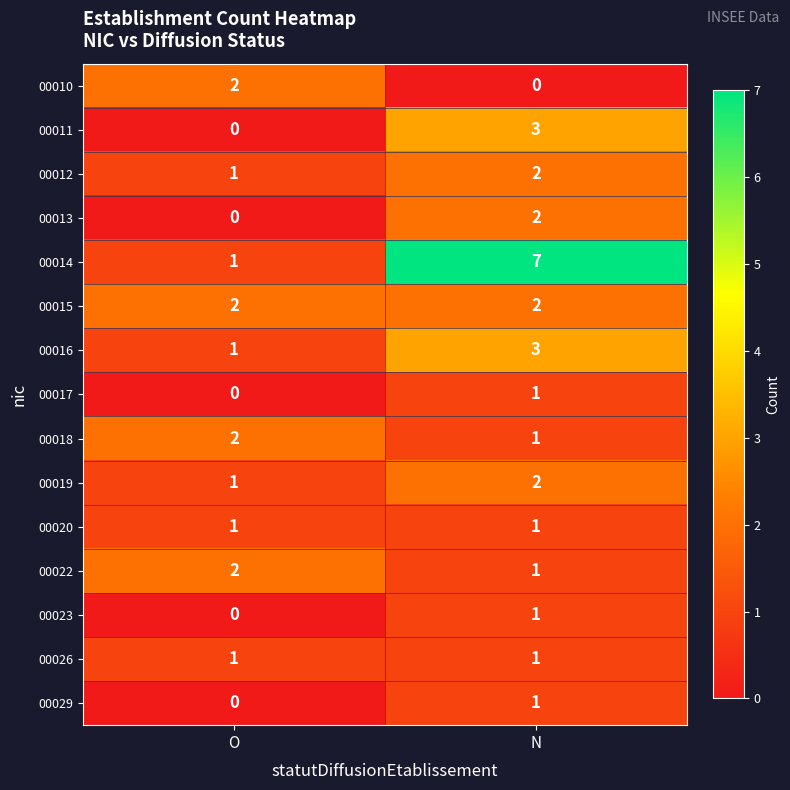

Which series has the widest spread of values?

00014